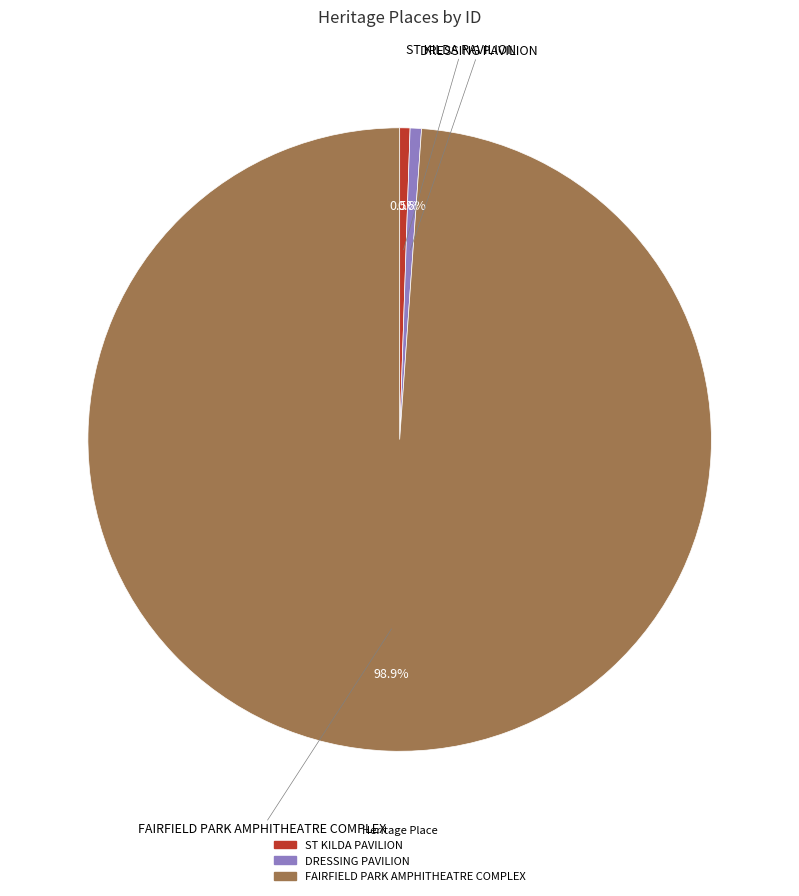

Is the sum of FAIRFIELD PARK AMPHITHEATRE COMPLEX and ST KILDA PAVILION greater than half?

Yes